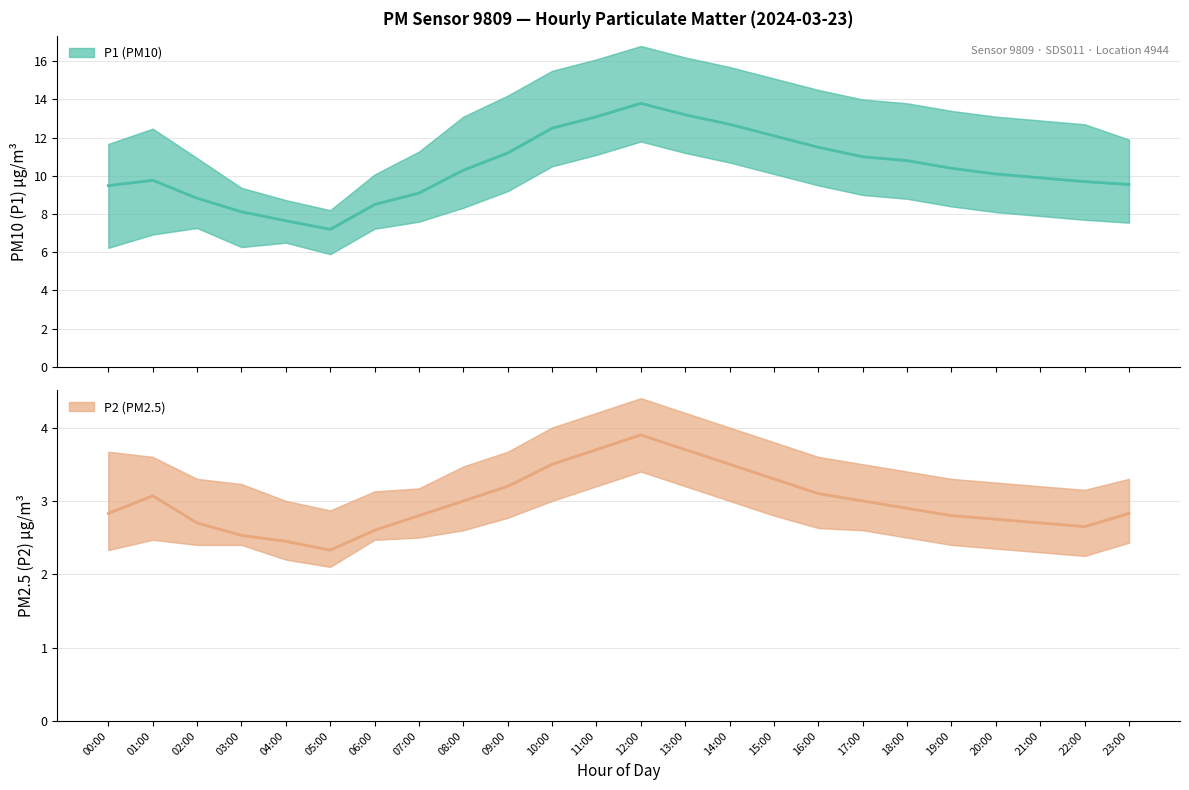

Which has a higher value, 07:00 or 00:00?

00:00